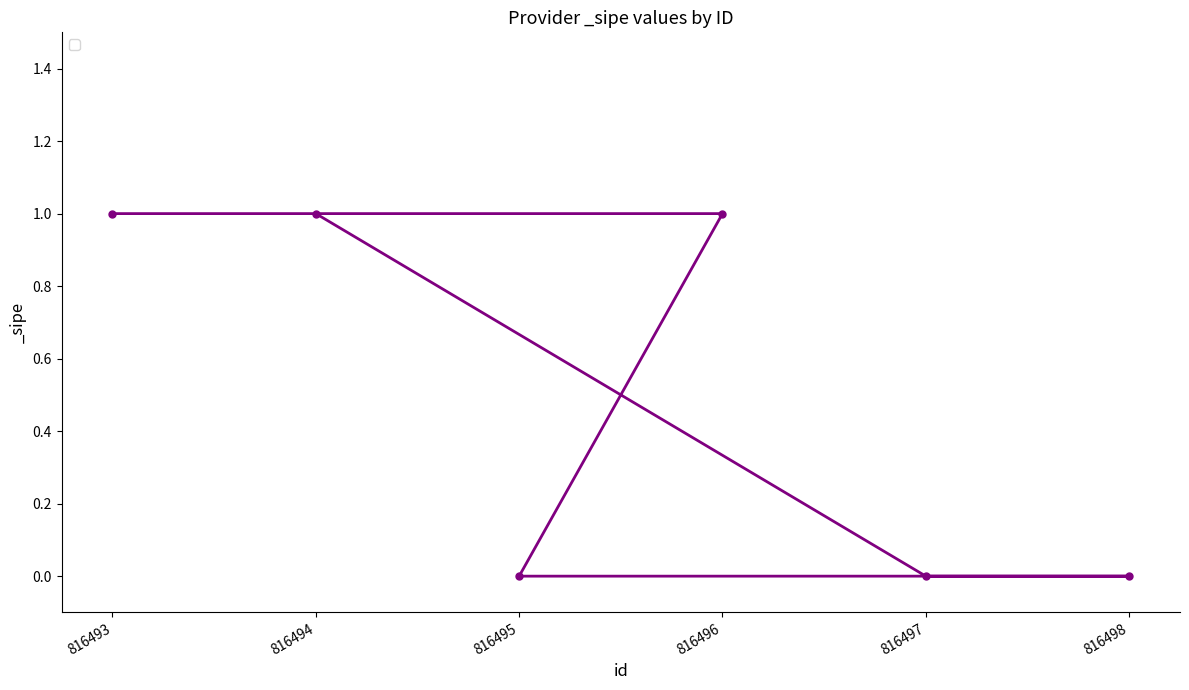

True or false: the data has more than 2 interior local peaks.

False